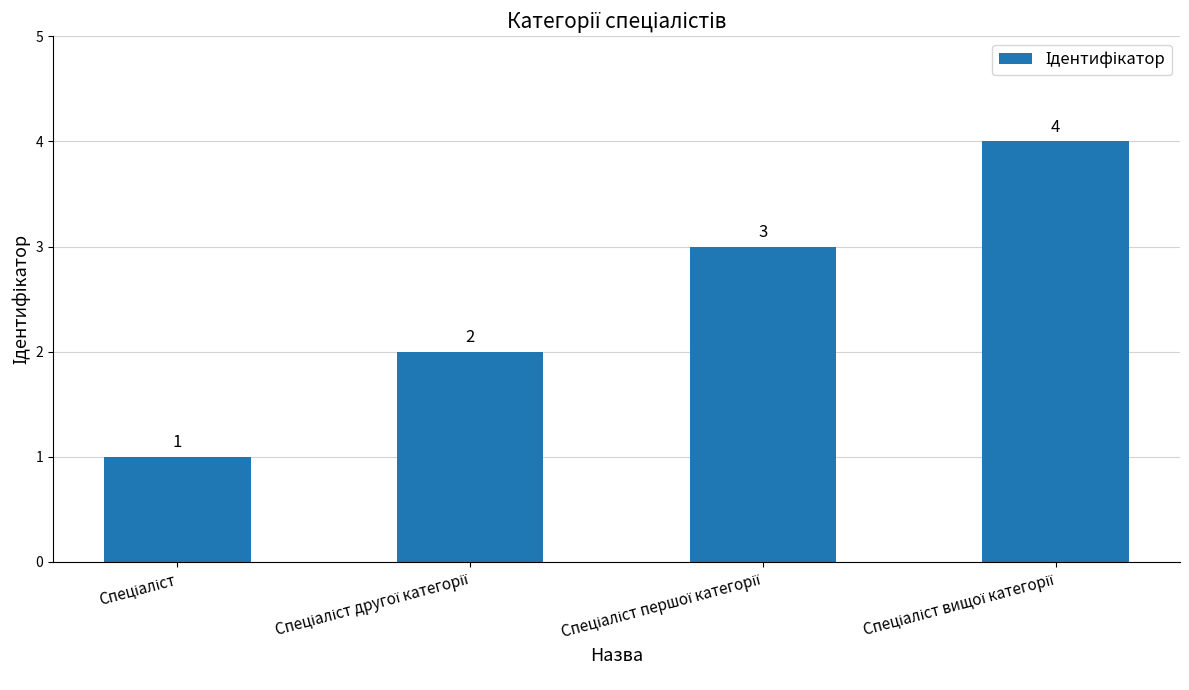

Does the chart contain any negative values?

No